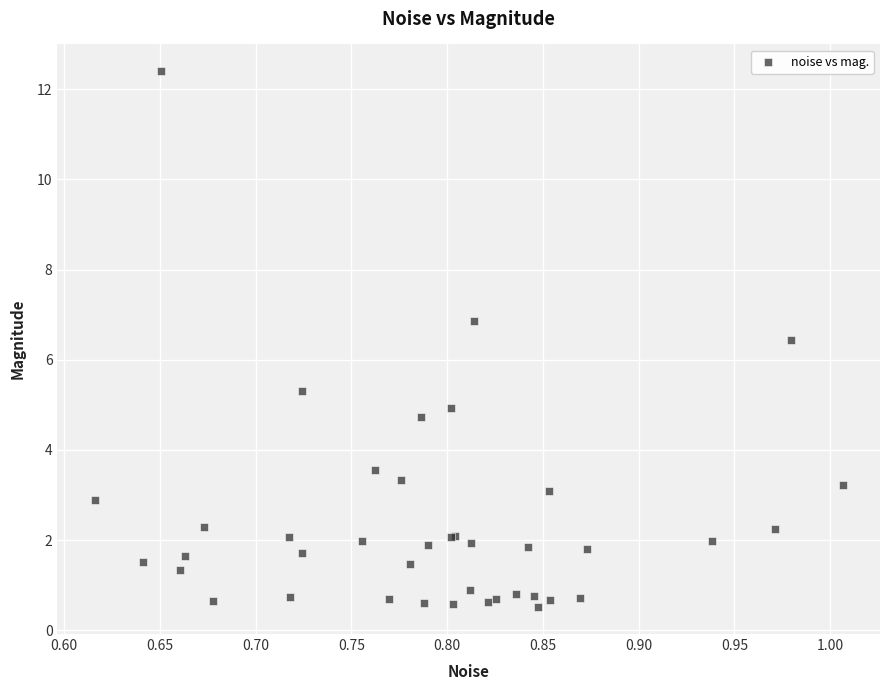

What Y value in the scatter plot is closest to 6?

6.4